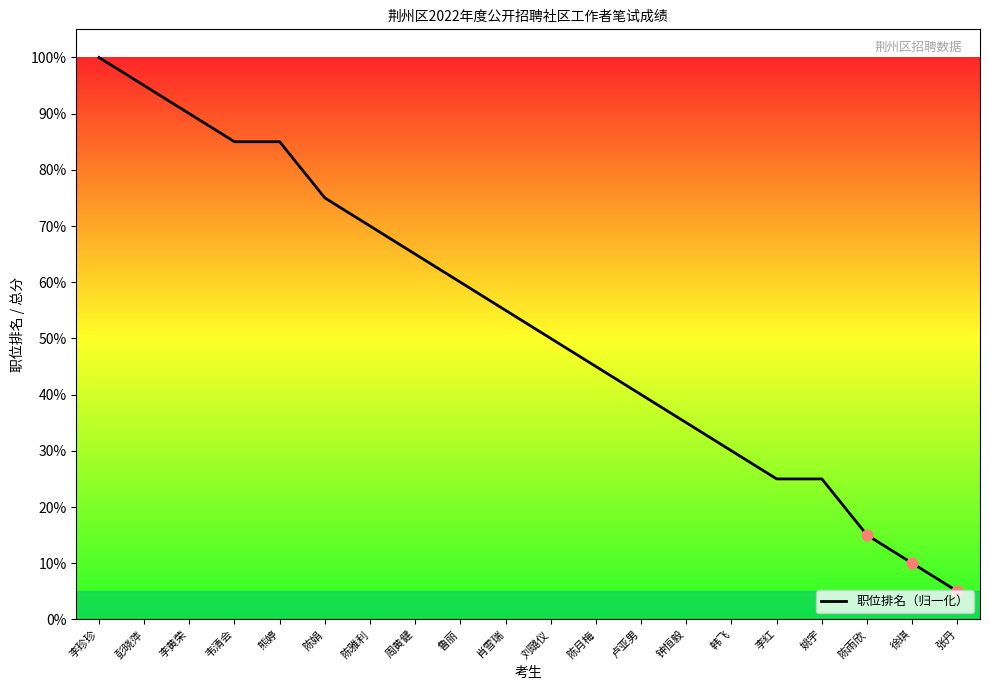

What is the change in value from 陈月梅 to 姚宇?

-20.0